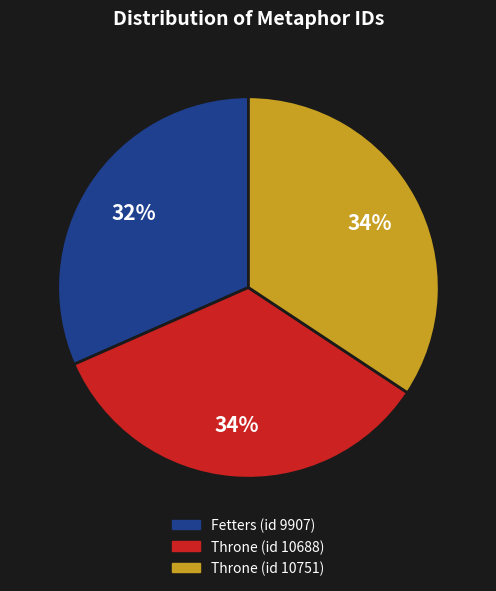

Is there a majority slice in this chart?

No